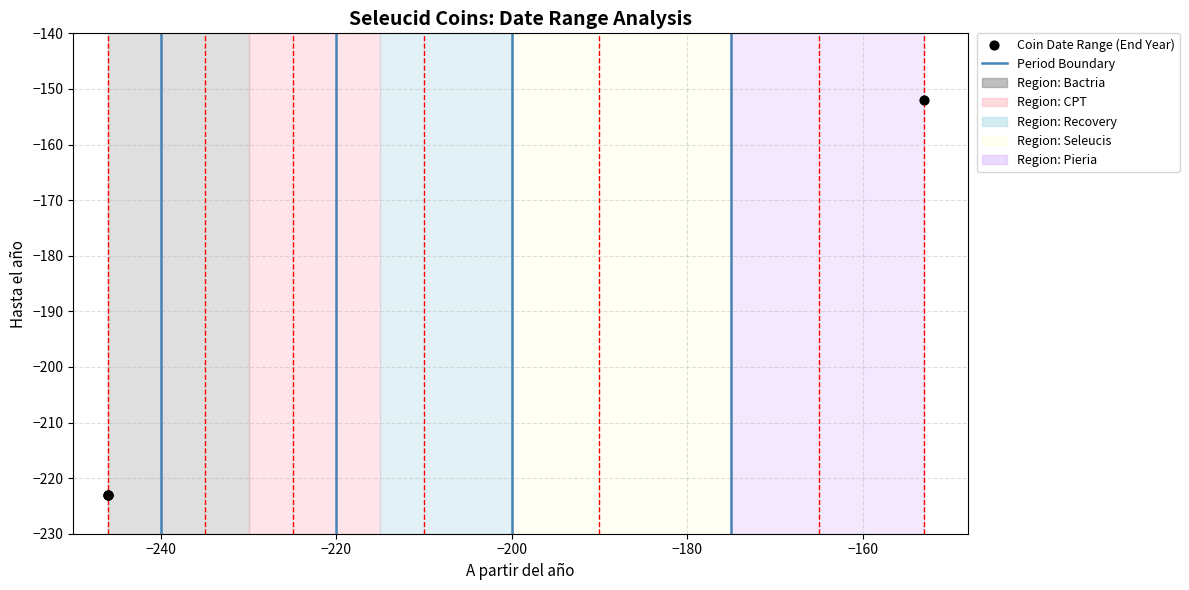

What Y value in the scatter plot is closest to -187?

-152